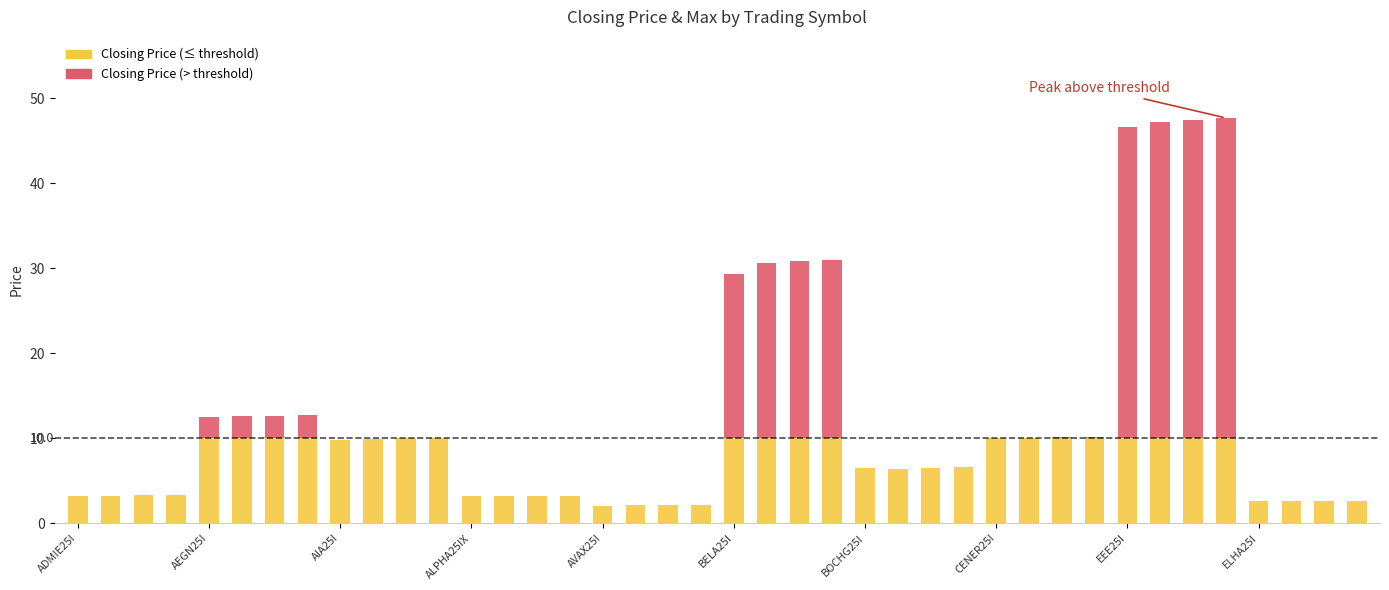

Reading left to right, transcribe all the data shown in this chart.

Closing Price: ADMIE25I=3.2	ADMIE25L=3.2	ADMIE26C=3.3	ADMIE26F=3.3	AEGN25I=12.6	AEGN25L=12.7	AEGN26C=12.7	AEGN26F=12.7	AIA25I=9.8	AIA25L=9.9	AIA26C=10.0	AIA26F=10.0	ALPHA25IX=3.2	ALPHA25L=3.2	ALPHA26C=3.2	ALPHA26F=3.2	AVAX25I=2.0	AVAX25L=2.1	AVAX26C=2.1	AVAX26F=2.1	BELA25I=29.3	BELA25L=30.7	BELA26C=30.8	BELA26F=31.0	BOCHG25I=6.5	BOCHG25L=6.4	BOCHG26C=6.5	BOCHG26F=6.6	CENER25I=10.0	CENER25L=10.1	CENER26C=10.1	CENER26F=10.2	EEE25I=46.7	EEE25L=47.2	EEE26C=47.5	EEE26F=47.7	ELHA25I=2.6	ELHA25L=2.6	ELHA26C=2.6	ELHA26F=2.6
Max: ADMIE25I=3.2	ADMIE25L=0.0	ADMIE26C=0.0	ADMIE26F=0.0	AEGN25I=12.7	AEGN25L=0.0	AEGN26C=0.0	AEGN26F=0.0	AIA25I=9.8	AIA25L=0.0	AIA26C=0.0	AIA26F=0.0	ALPHA25IX=3.2	ALPHA25L=3.2	ALPHA26C=0.0	ALPHA26F=0.0	AVAX25I=2.0	AVAX25L=0.0	AVAX26C=0.0	AVAX26F=0.0	BELA25I=29.5	BELA25L=0.0	BELA26C=0.0	BELA26F=0.0	BOCHG25I=6.5	BOCHG25L=0.0	BOCHG26C=0.0	BOCHG26F=0.0	CENER25I=10.1	CENER25L=0.0	CENER26C=0.0	CENER26F=0.0	EEE25I=46.9	EEE25L=0.0	EEE26C=0.0	EEE26F=0.0	ELHA25I=2.7	ELHA25L=0.0	ELHA26C=0.0	ELHA26F=0.0